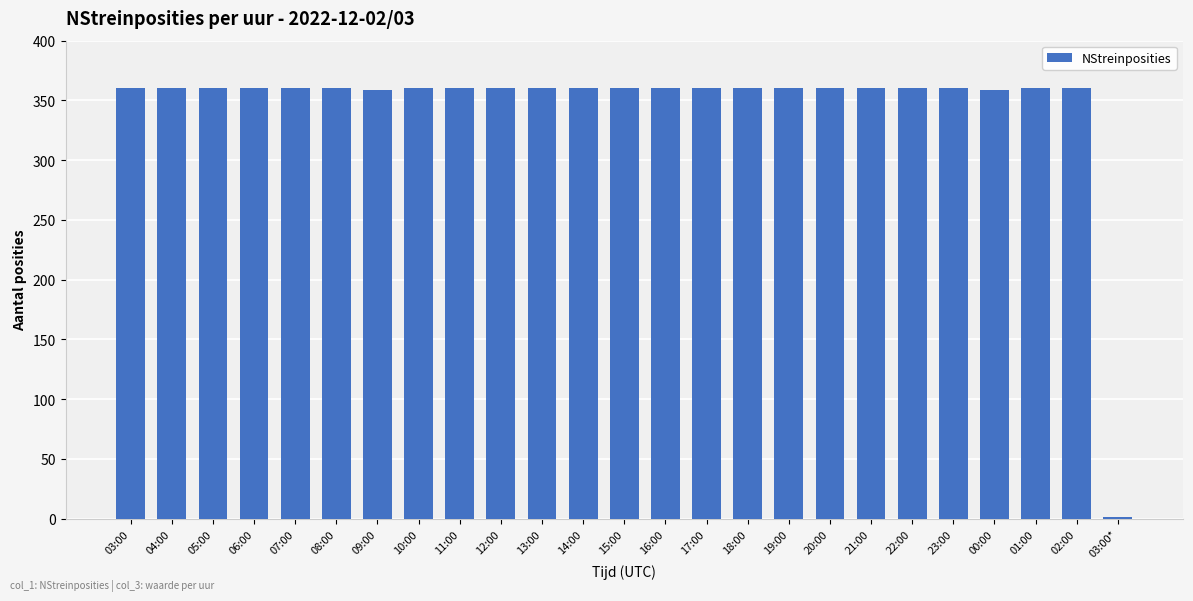

Are the bars horizontal?

No